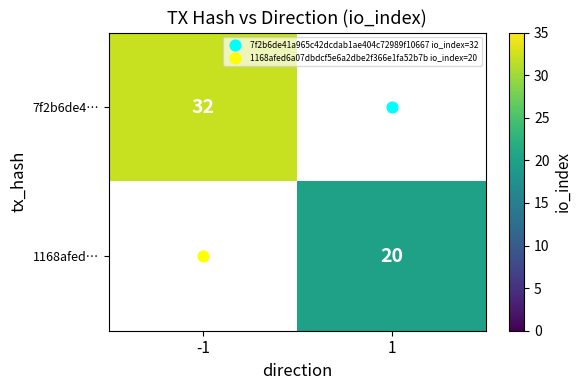

True or false: 7f2b6de4… has a value of 32.0 at -1.

True